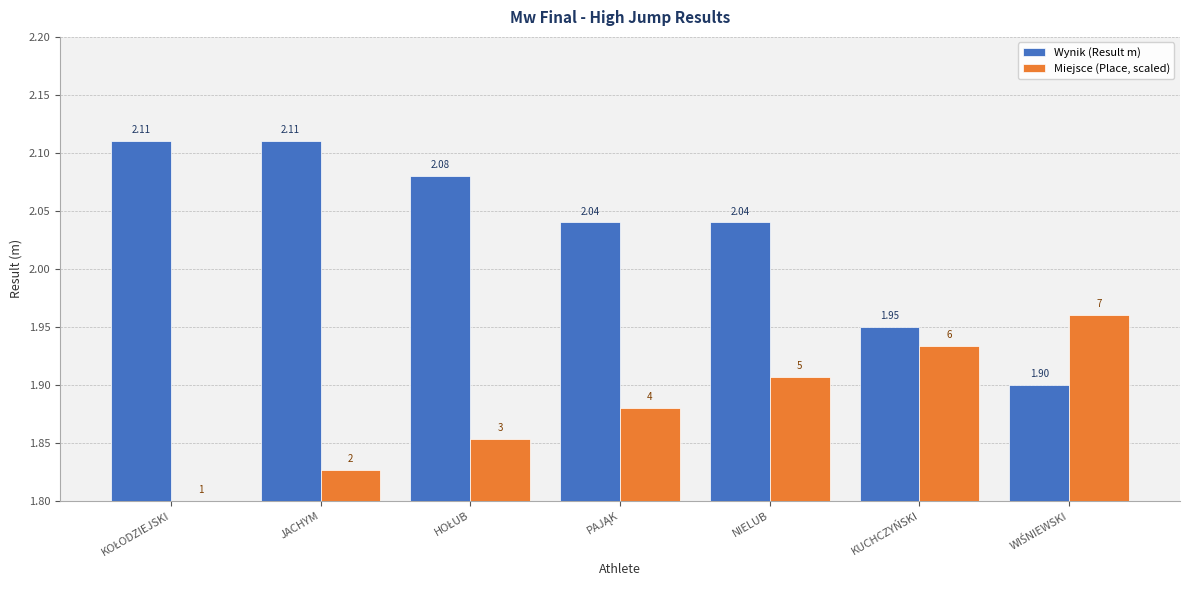

Which series has the largest total across all categories?

Wynik (Result m)